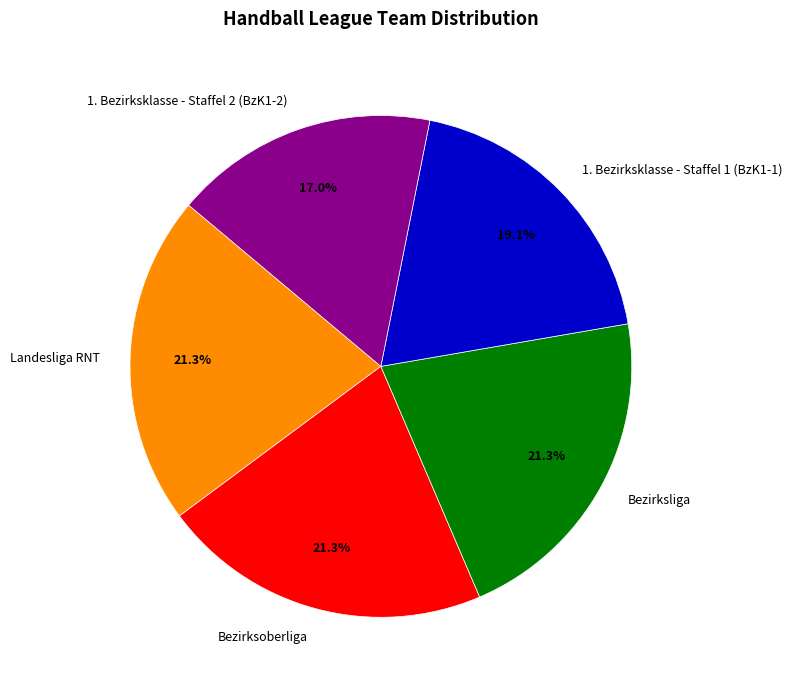

The Bezirksoberliga slice represents 21% of the pie. True or false?

True